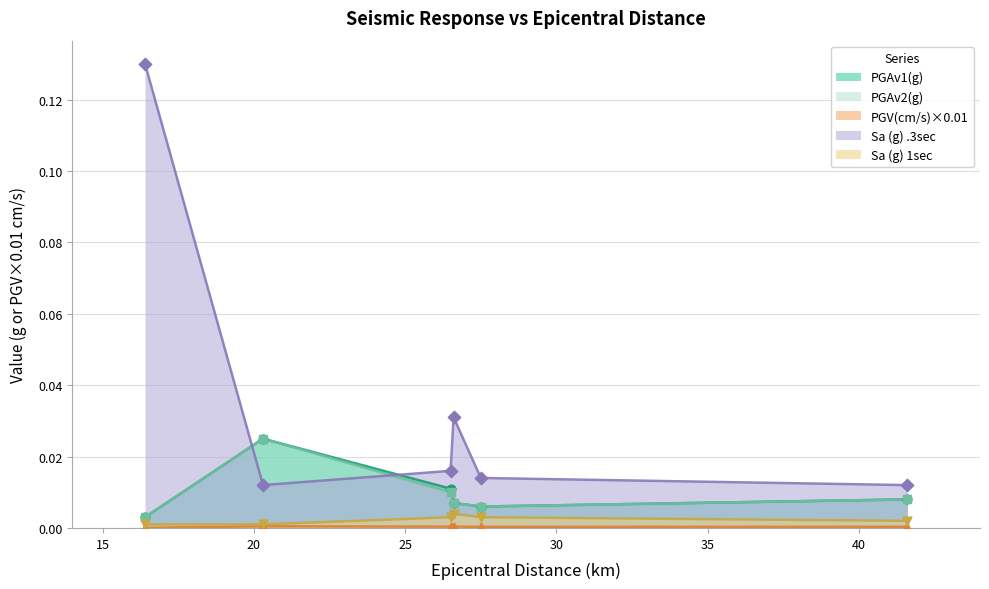

At how many categories does at least one series exceed 0?

6